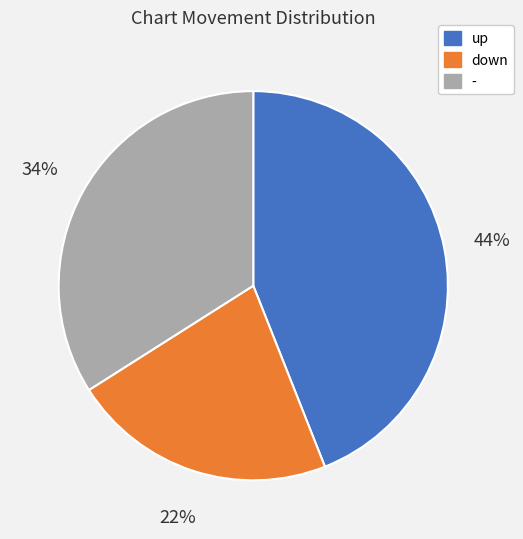

Is there any slice that represents more than half of the pie?

No